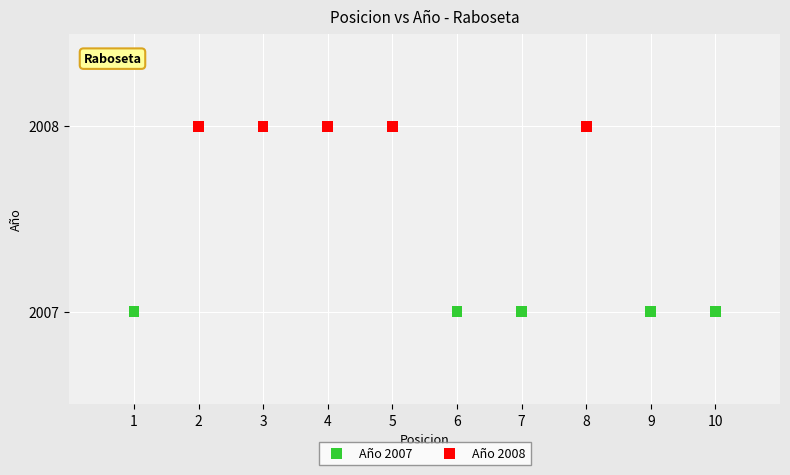

Which series reaches the maximum Y coordinate?

Año 2008